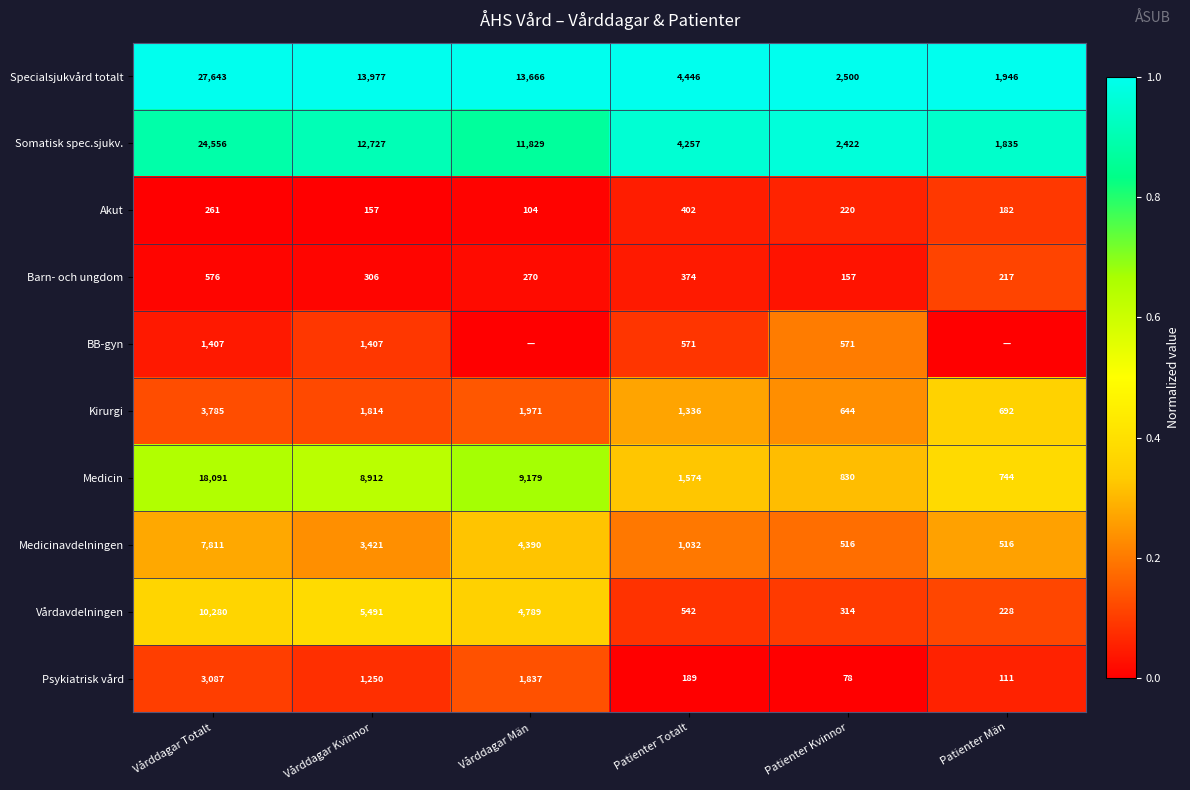

True or false: Specialsjukvård totalt has a value of 1013 at Patienter Totalt.

False